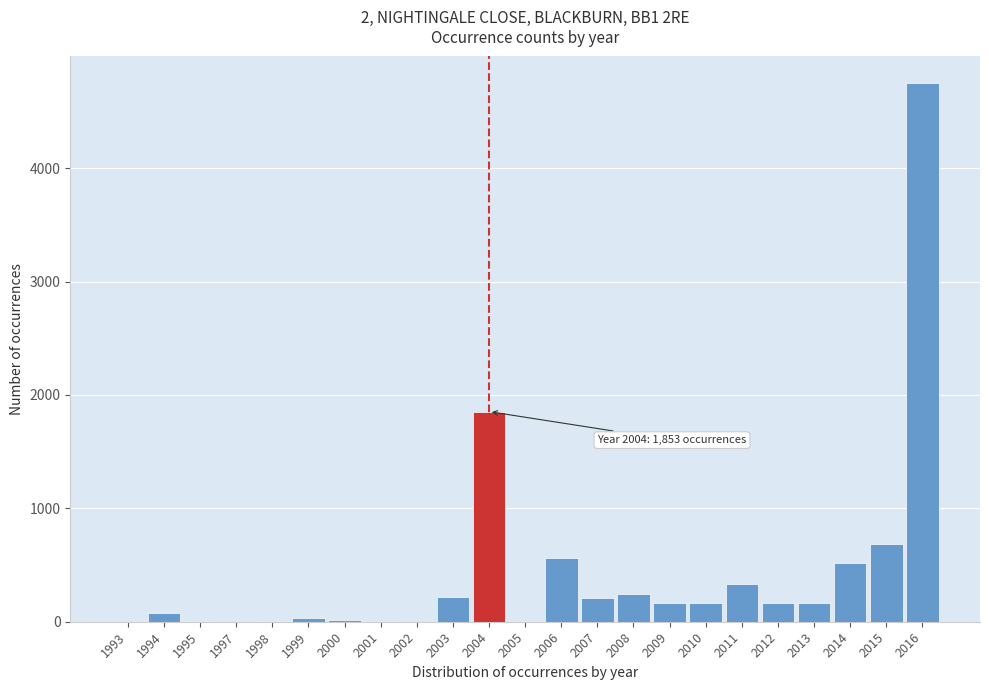

Which category has the highest value across all series?

2016